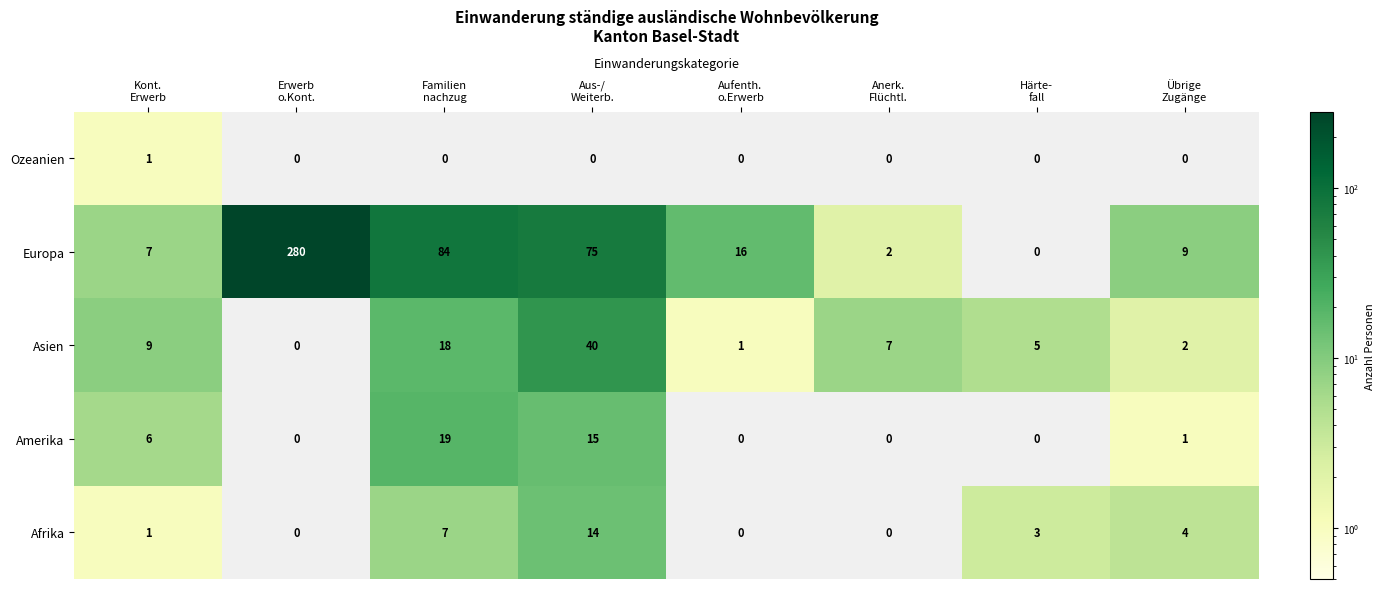

What is the average value of the Asien series?

10